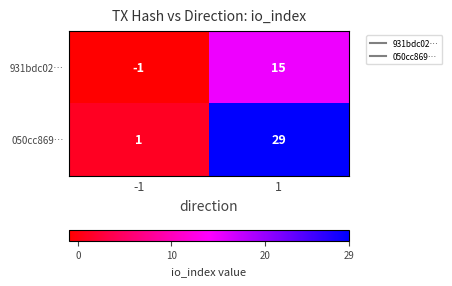

What is the maximum value shown in the chart?

29